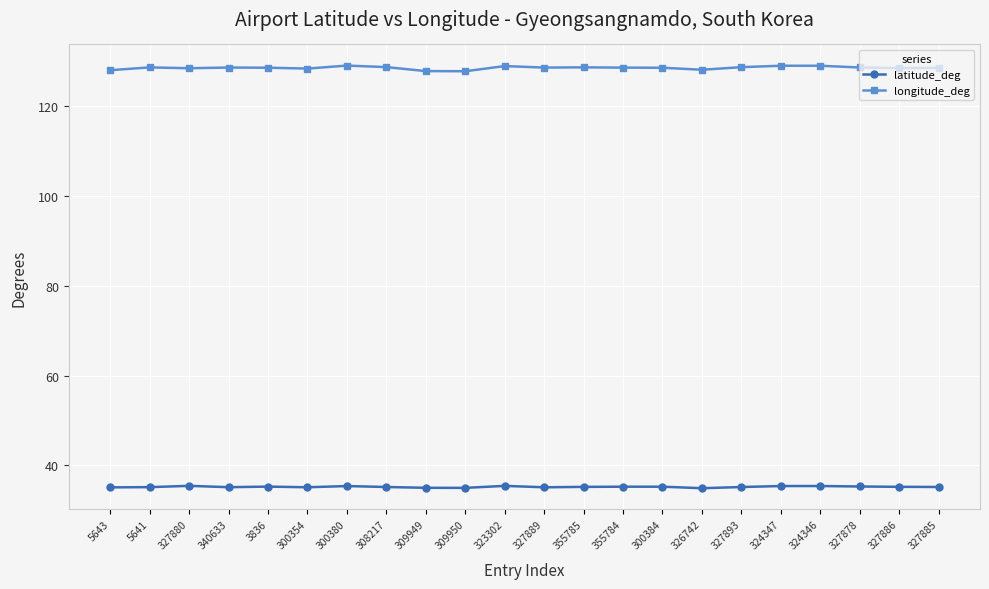

What is the minimum value shown in the chart?

34.9